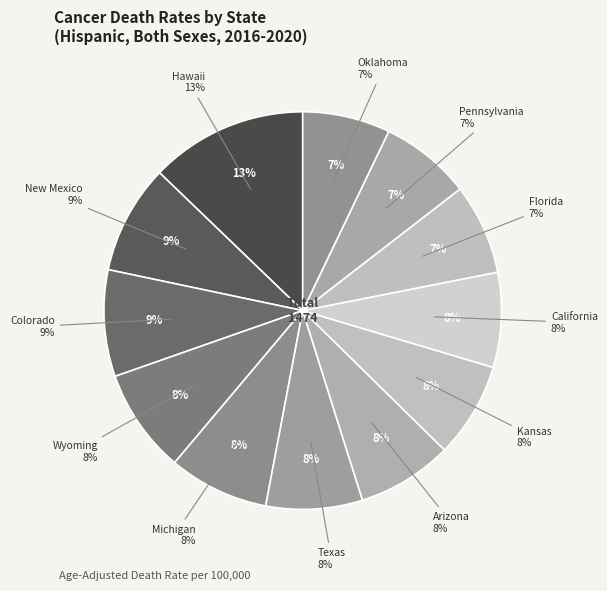

What percentage is the Colorado slice, to the nearest percent?

9%